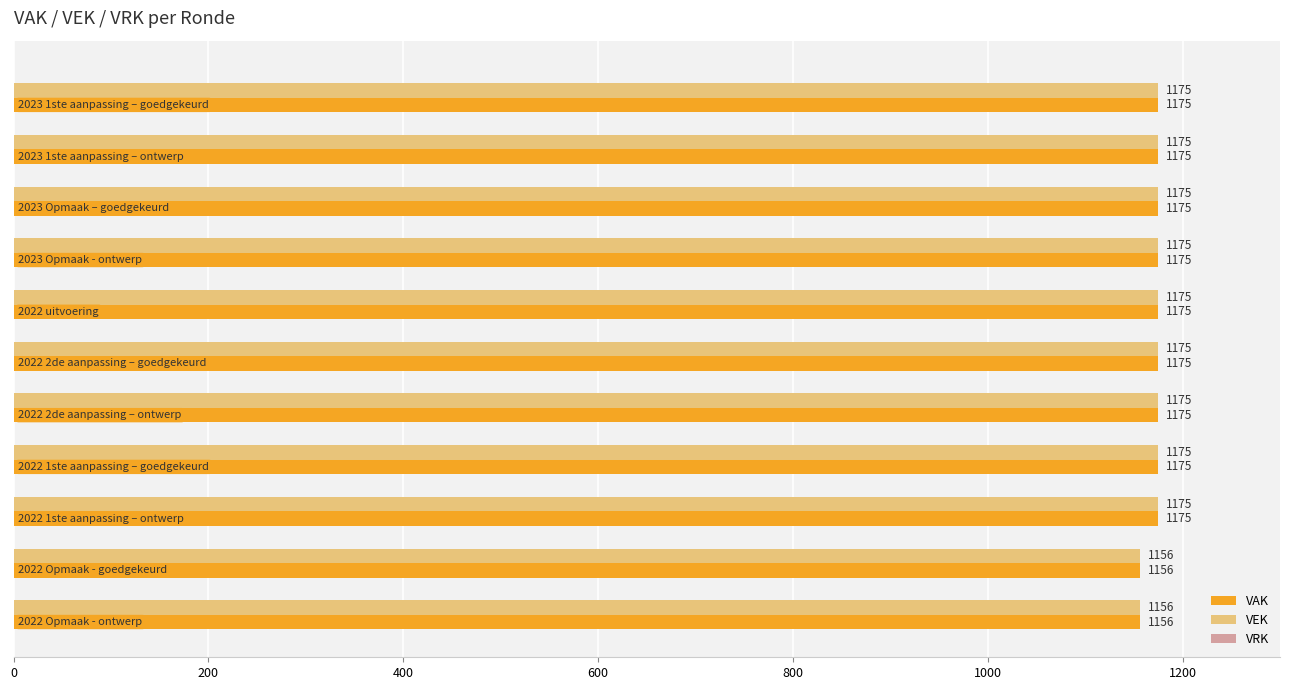

How many data points in VEK are less than 1175?

2